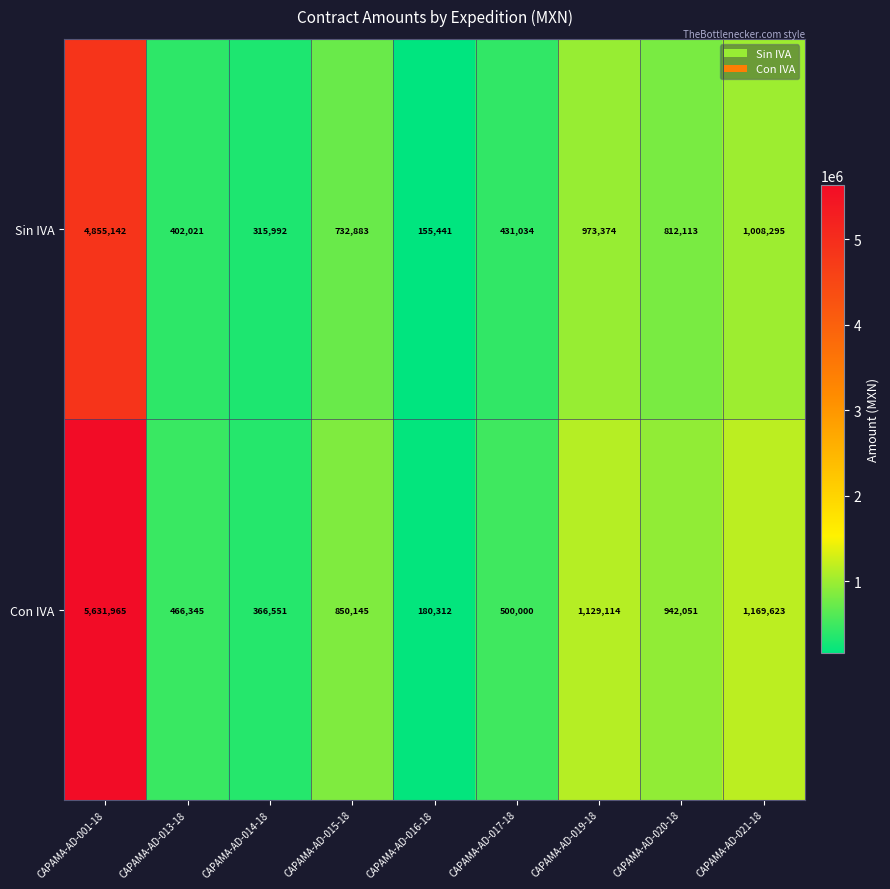

What is the difference between the second highest and minimum values in the Sin IVA series?

852854